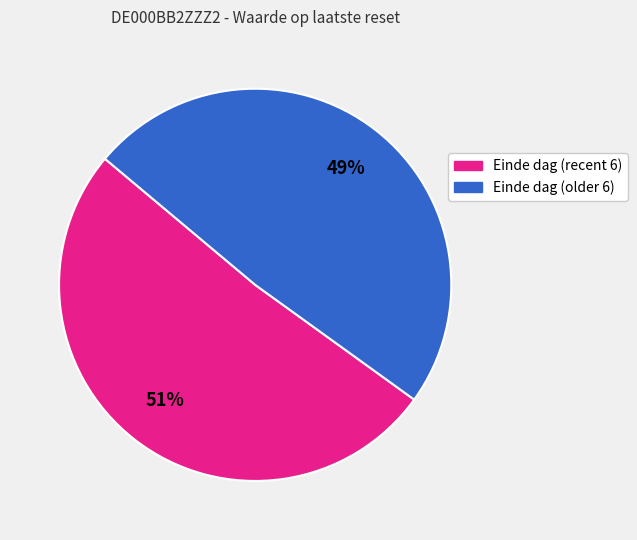

Is there any slice that represents more than half of the pie?

Yes